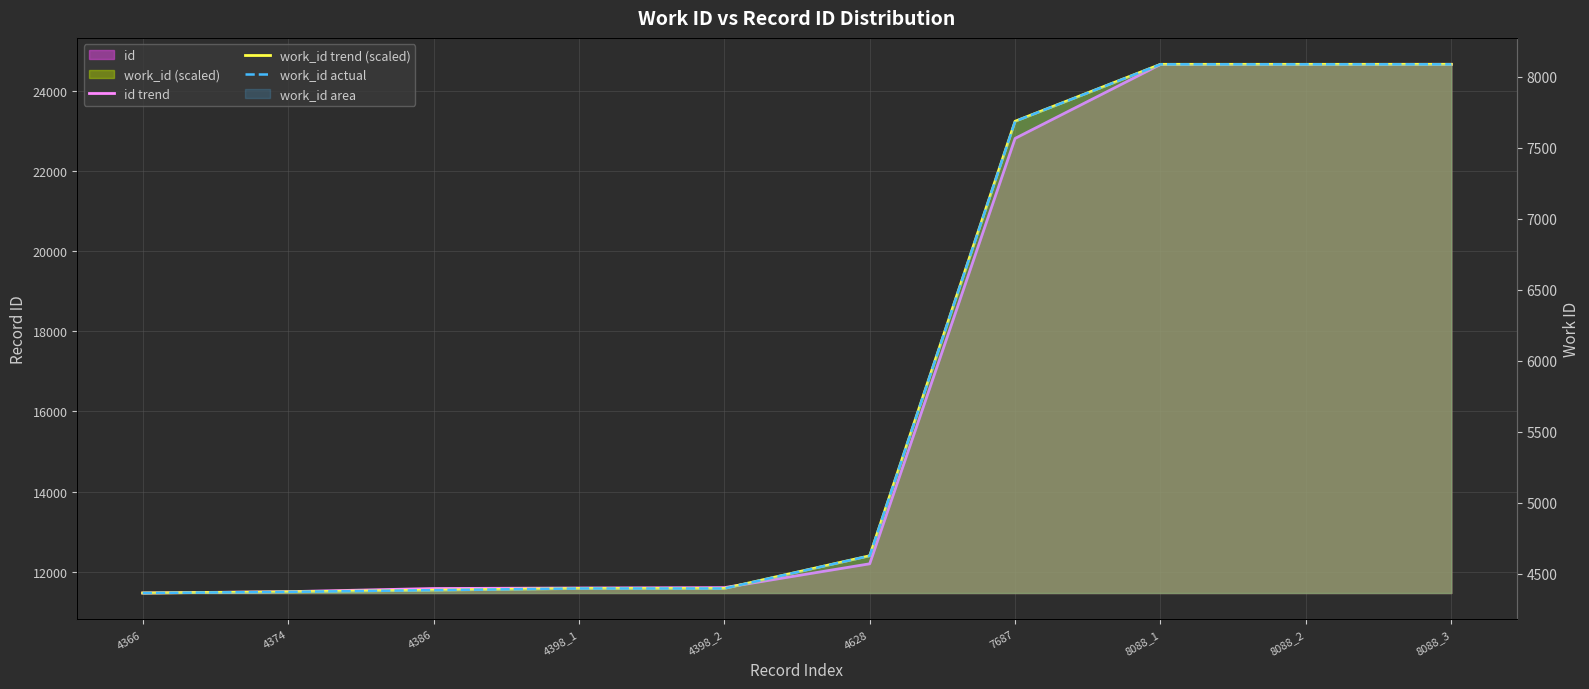

What is the label of the 9th point from the left?

8088_2